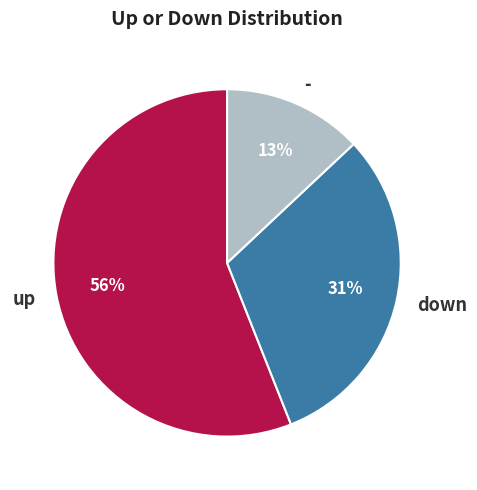

Which category has the biggest portion of the pie?

up